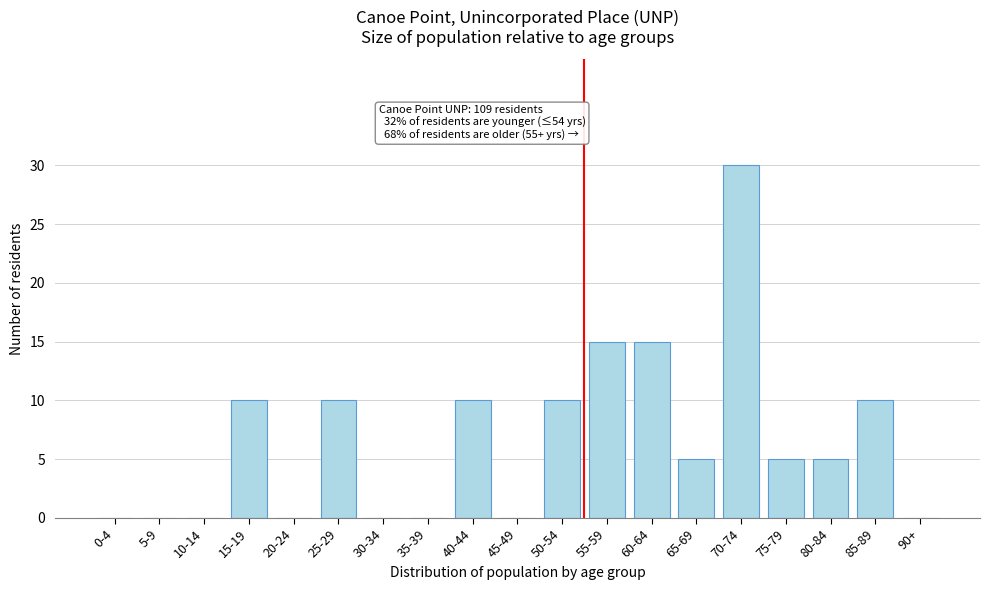

Reading left to right, list all the values displayed in this chart.

0-4=0	5-9=0	10-14=0	15-19=10	20-24=0	25-29=10	30-34=0	35-39=0	40-44=10	45-49=0	50-54=10	55-59=15	60-64=15	65-69=5	70-74=30	75-79=5	80-84=5	85-89=10	90+=0